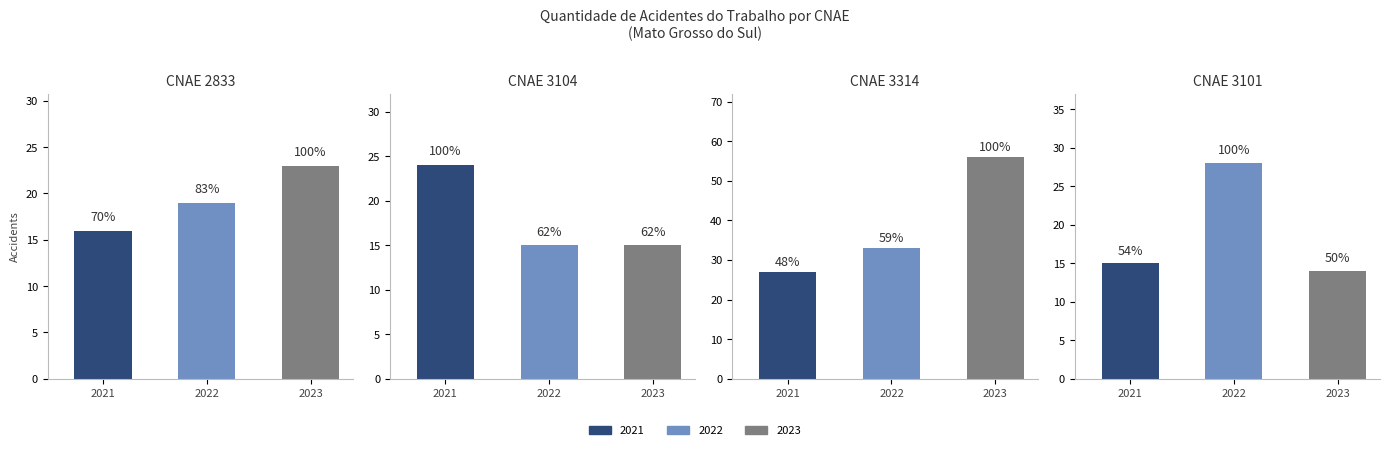

Is it true that 2021 equals 16 at 3511?

False